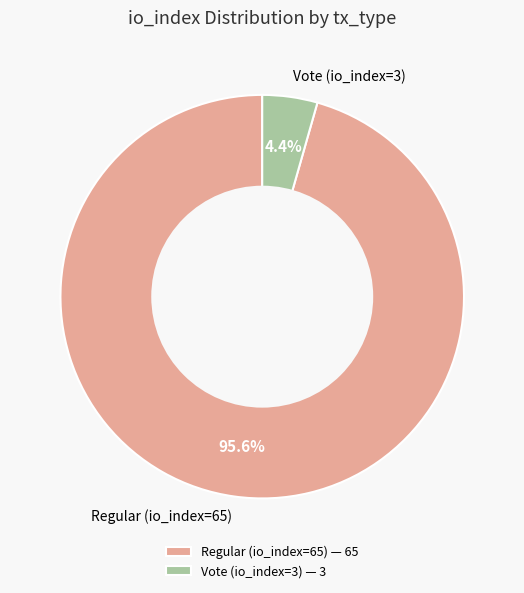

What percentage is NOT represented by Vote (io_index=3)?

95.6%